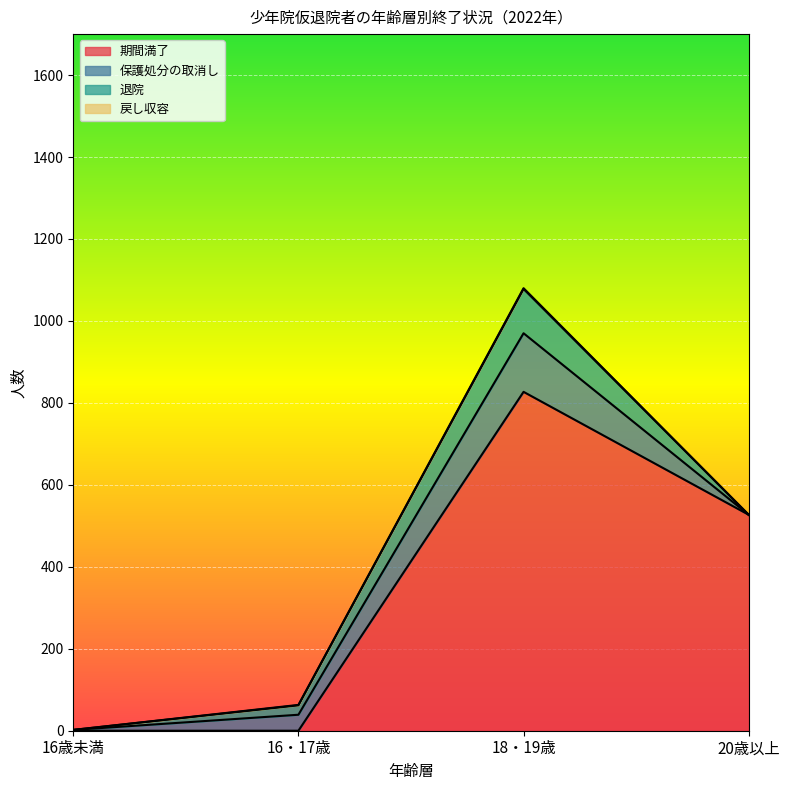

Where is 戻し収容 nearest to the value 1?

16・17歳